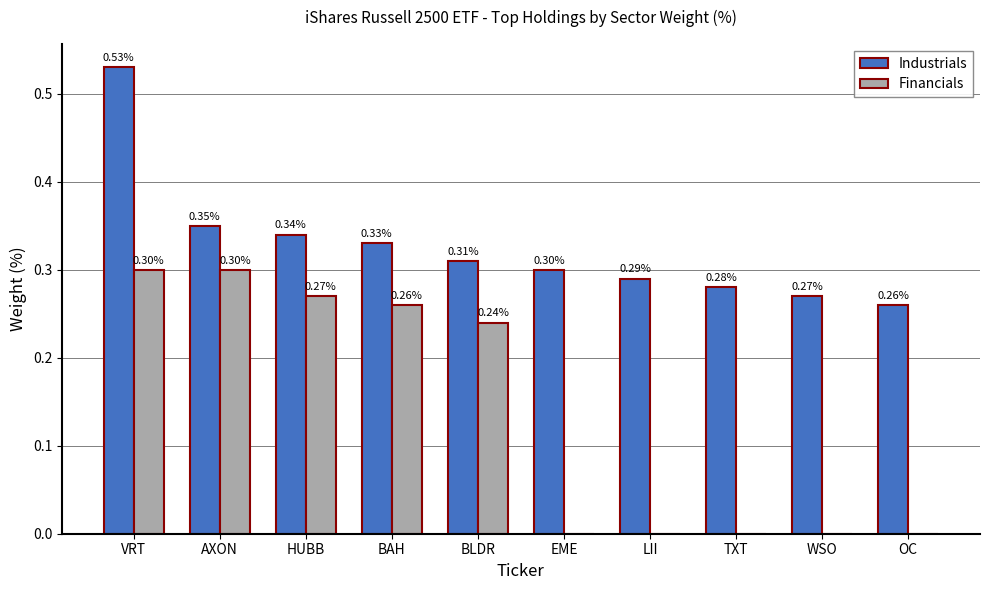

At which label is Industrials closest to 0?

OC